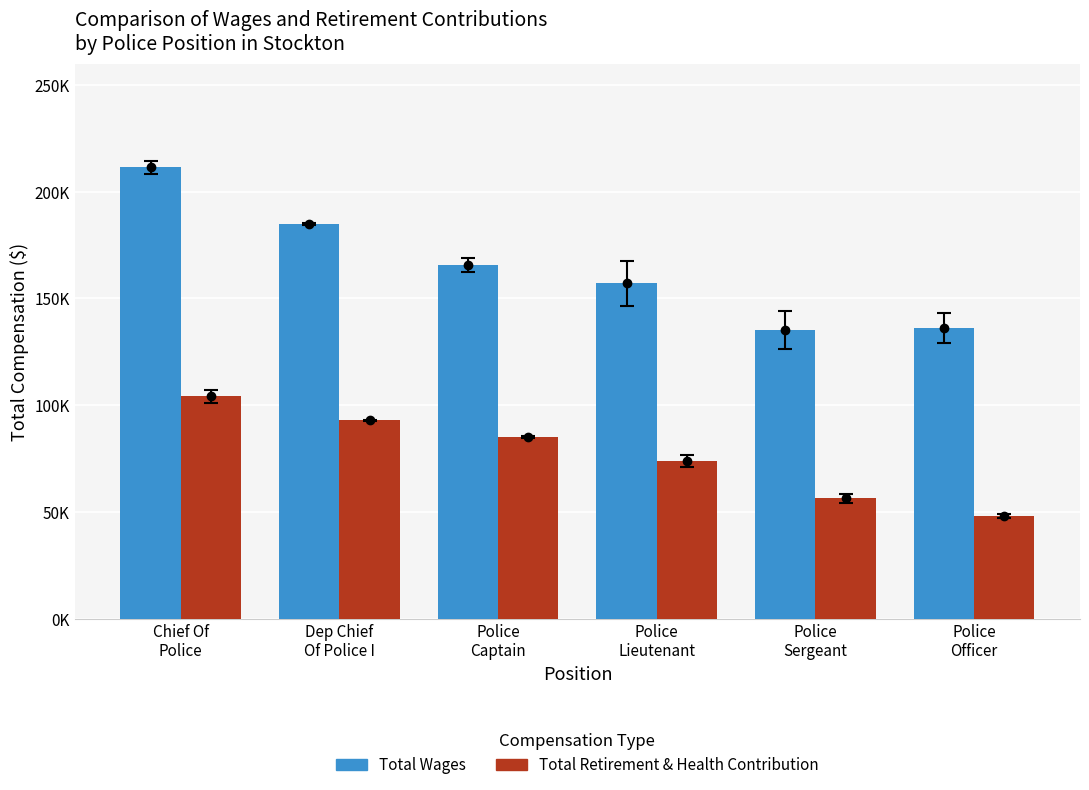

Are the bars horizontal?

No